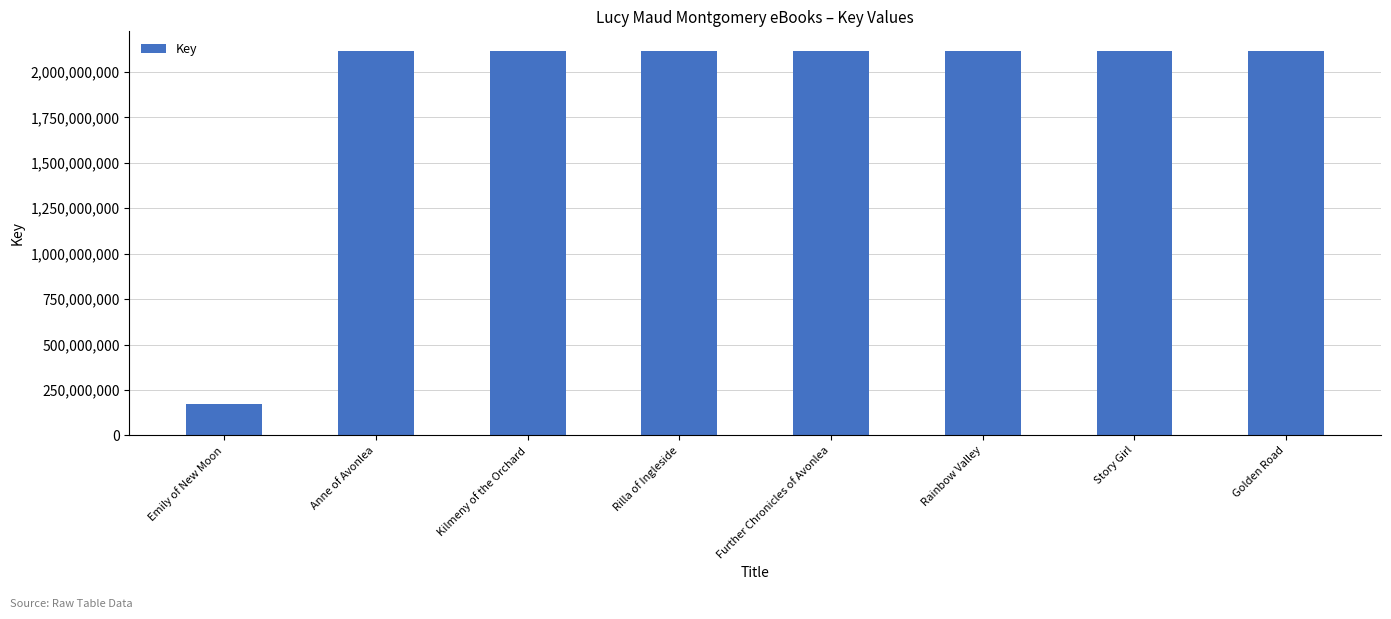

What is the greatest value displayed?

2117875795